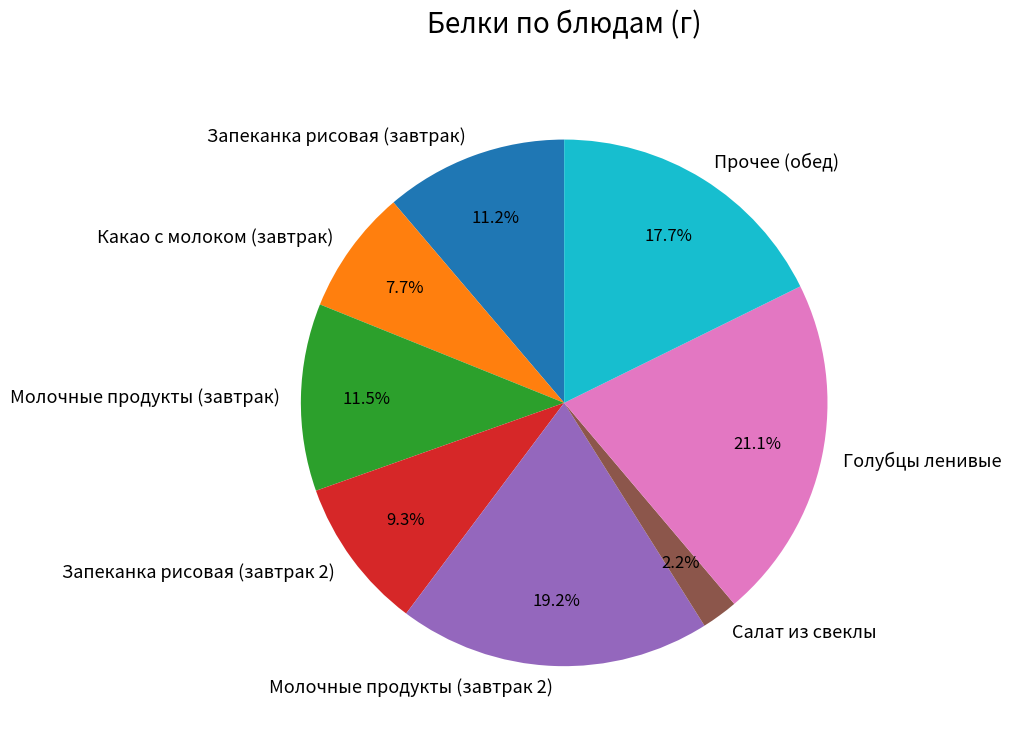

Between Какао с молоком (завтрак) and Молочные продукты (завтрак), which is larger?

Молочные продукты (завтрак)